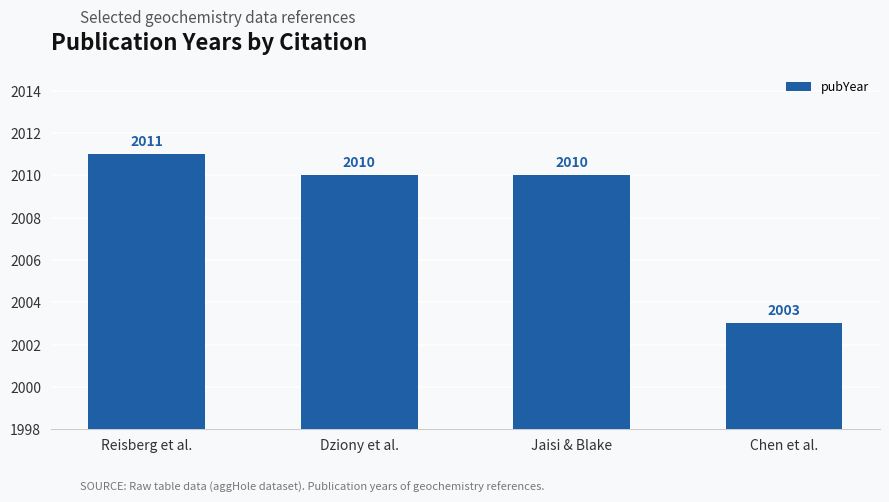

What position from the right is Dziony et al.?

3